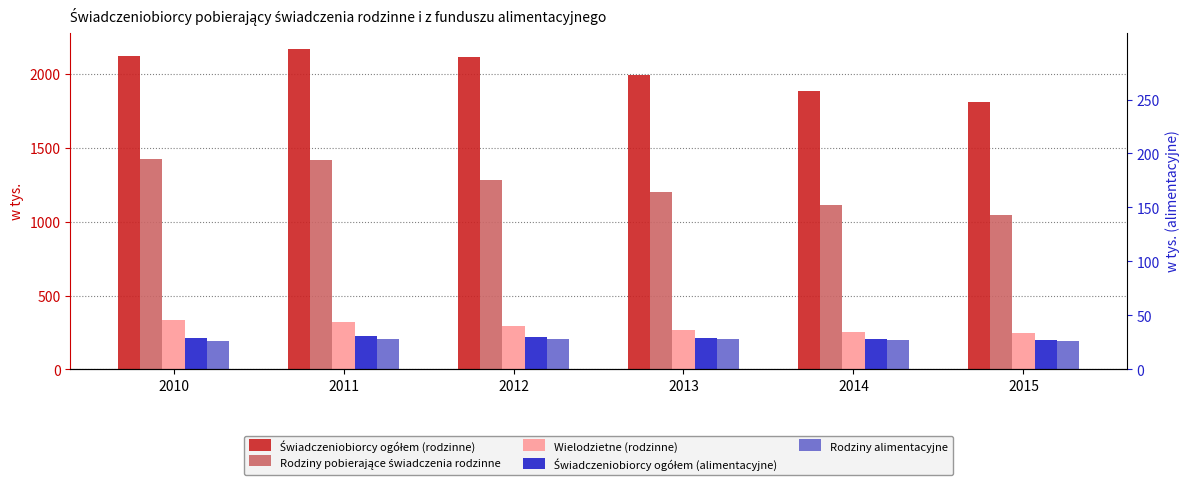

Which series changed the most between 2012 and 2014?

Świadczeniobiorcy ogółem (rodzinne)